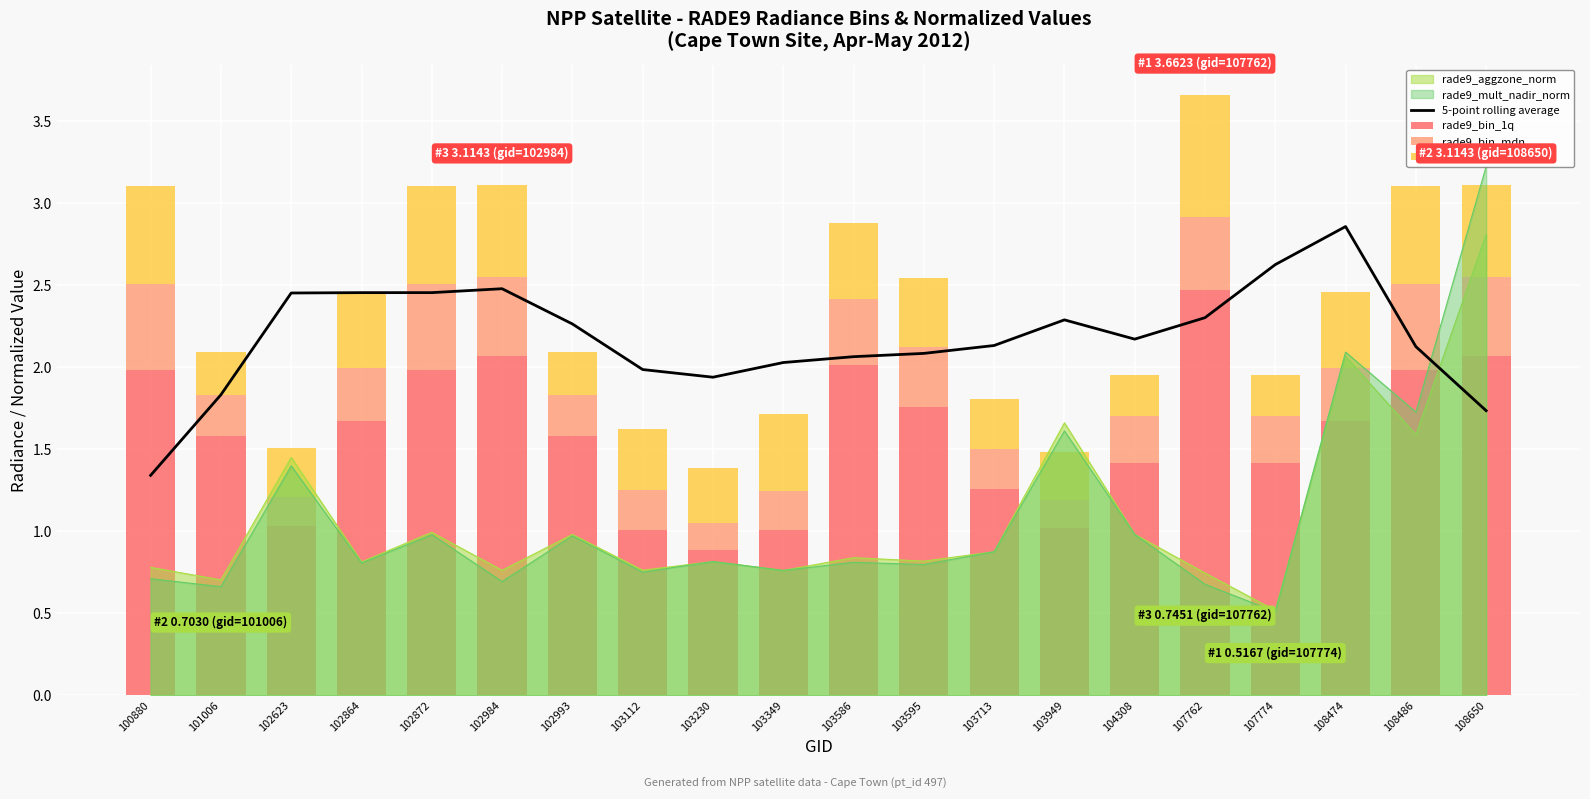

How many data points in 5-point rolling average are above 2?

15